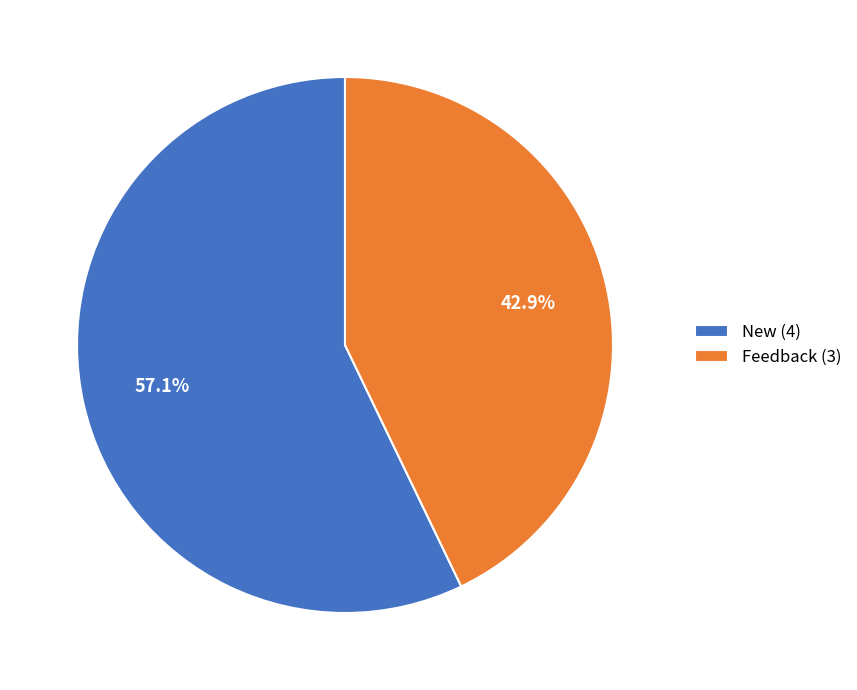

To the nearest percent, what is the difference between the largest and smallest slice percentages?

14%